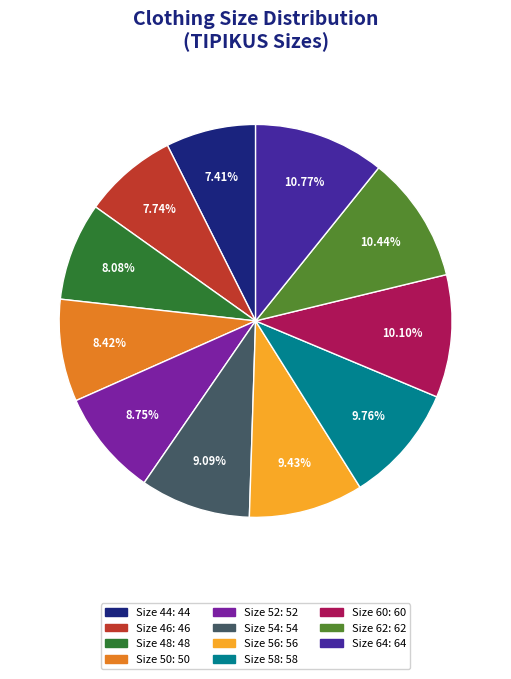

Does any single category account for the majority?

No